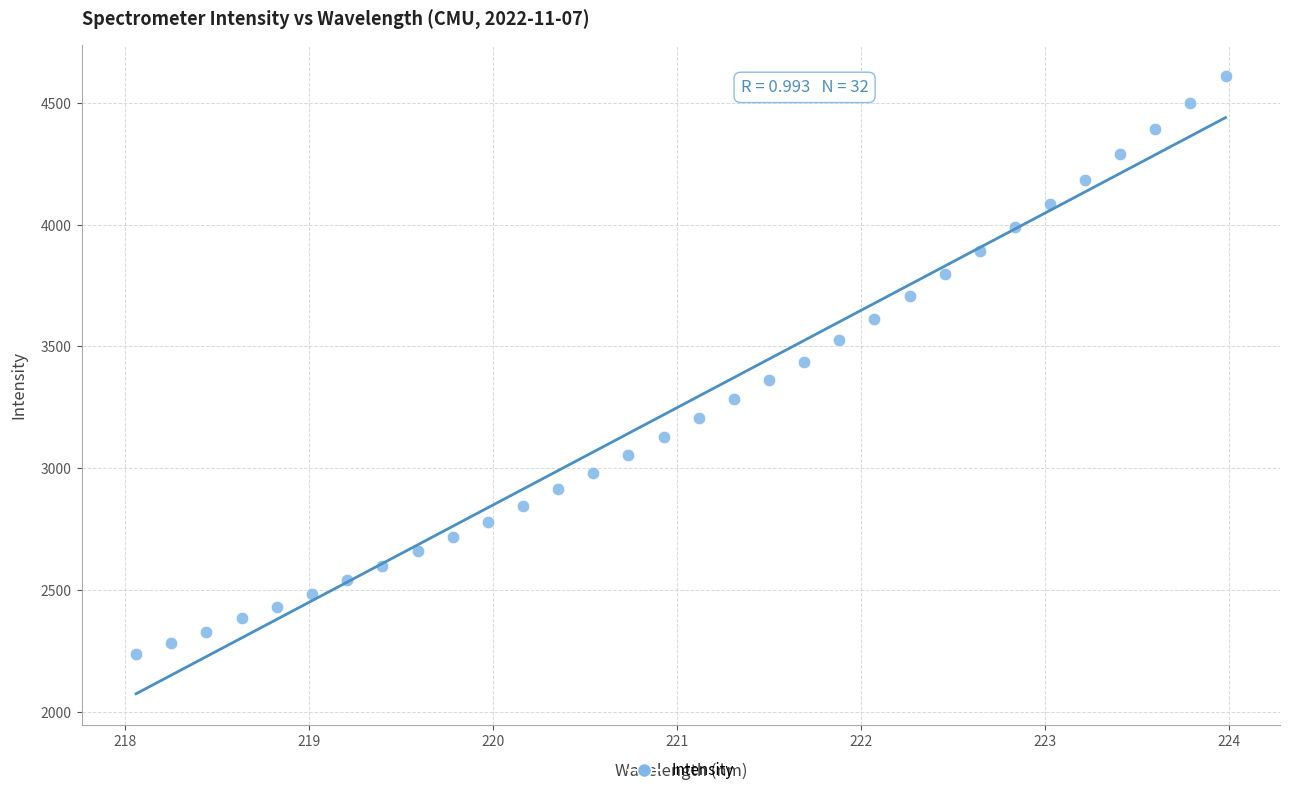

What is the range of Y values (max minus min)?

2375.9